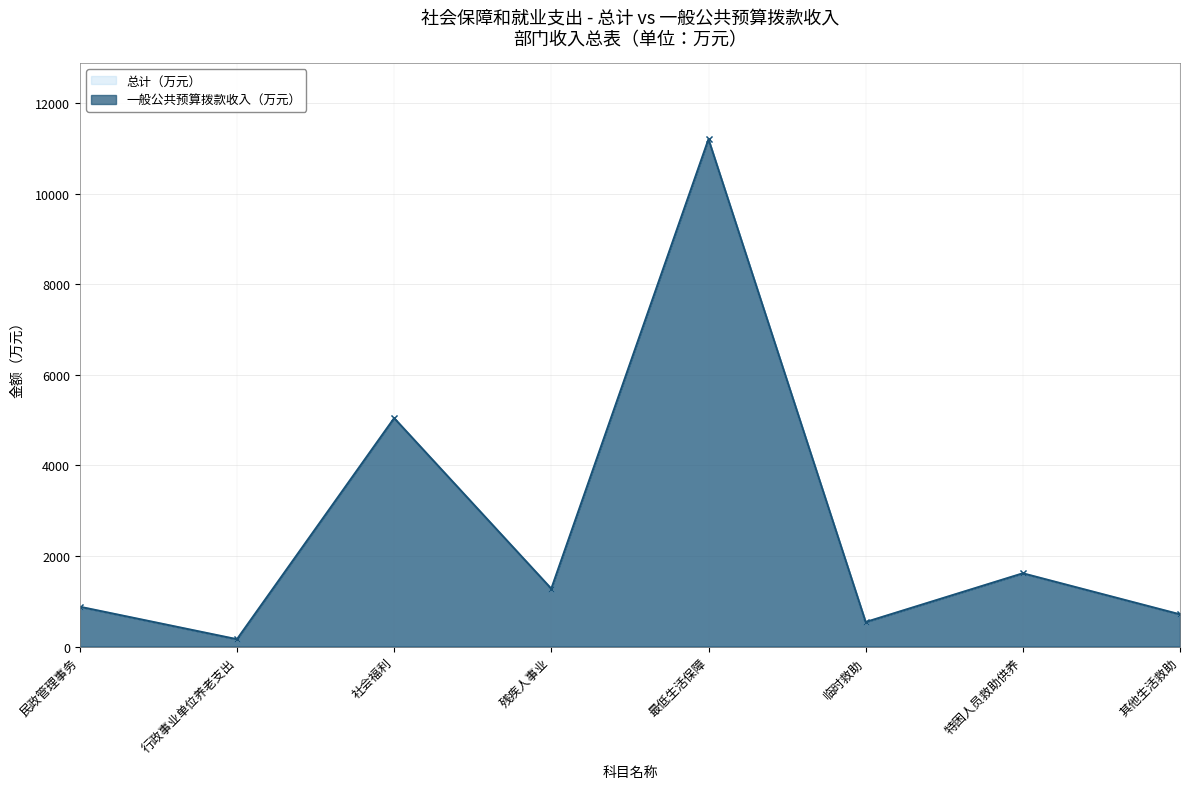

At which category is the sum across all series the highest?

最低生活保障